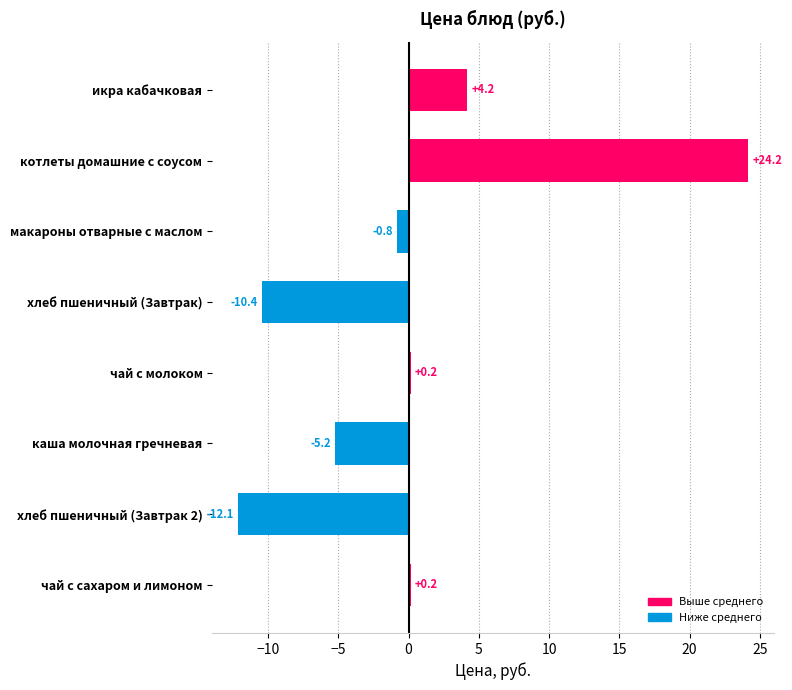

Does the chart contain stacked bars?

No